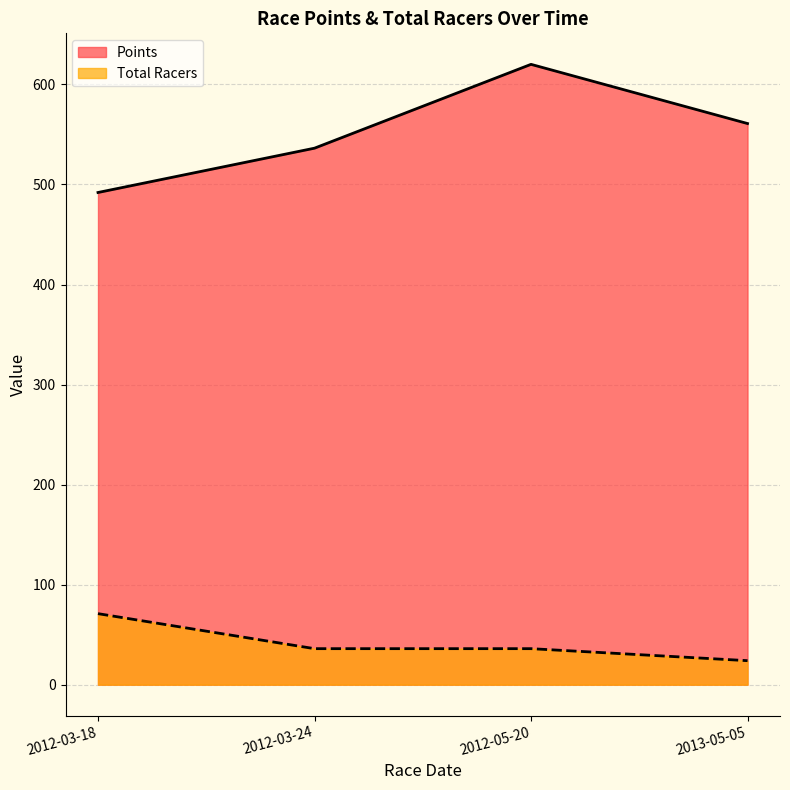

Reading left to right, transcribe all the data shown in this chart.

Points: 2012-03-18=492.0	2012-03-24=536.3	2012-05-20=620.1	2013-05-05=560.9
Total Racers: 2012-03-18=71.0	2012-03-24=36.0	2012-05-20=36.0	2013-05-05=24.0